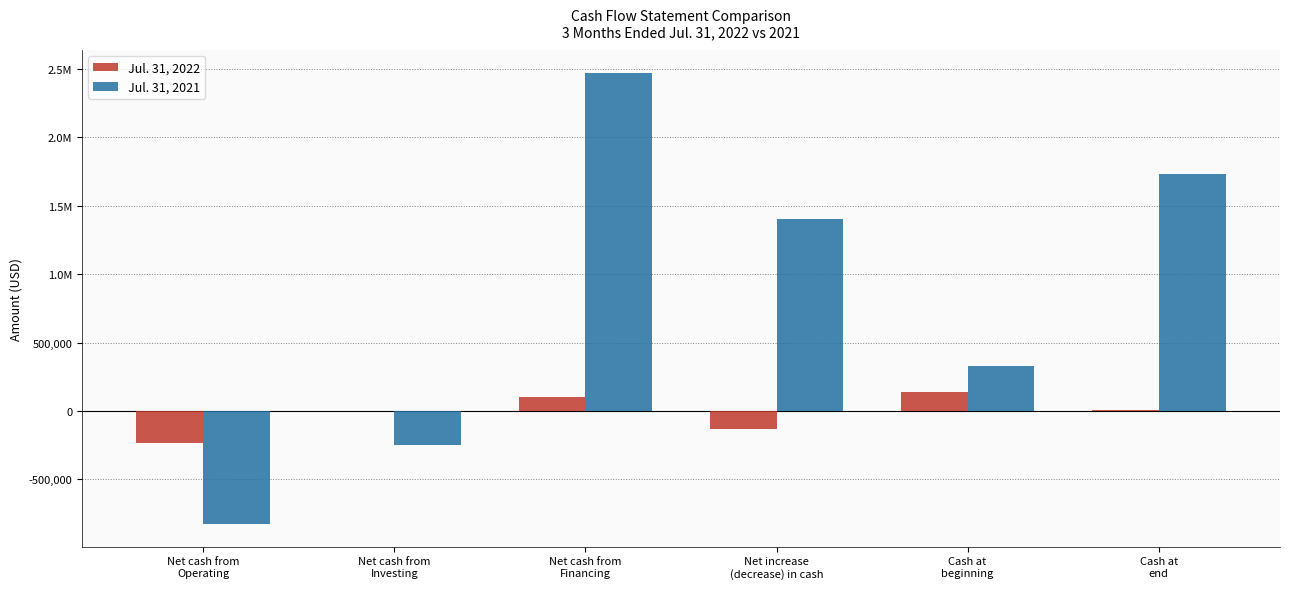

What are all the series names shown in the legend?

Jul. 31, 2022, Jul. 31, 2021